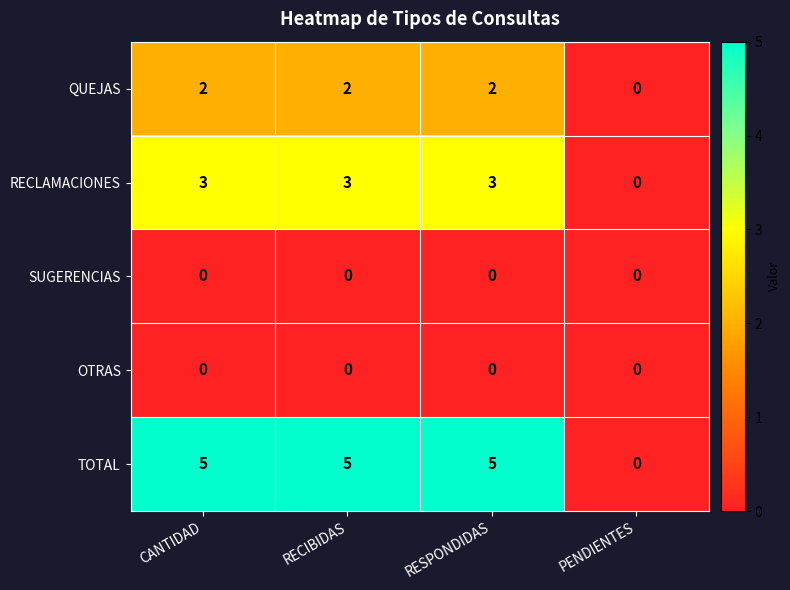

Which series has the widest spread of values?

TOTAL